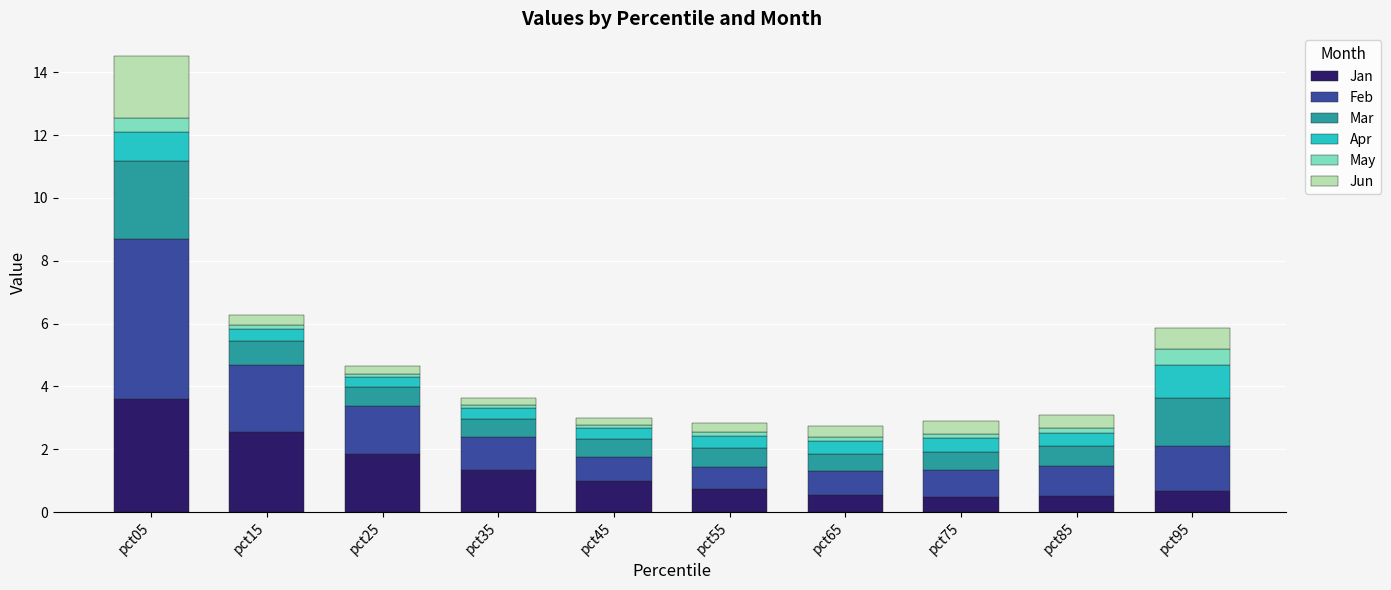

At which category is the sum across all series the highest?

pct05